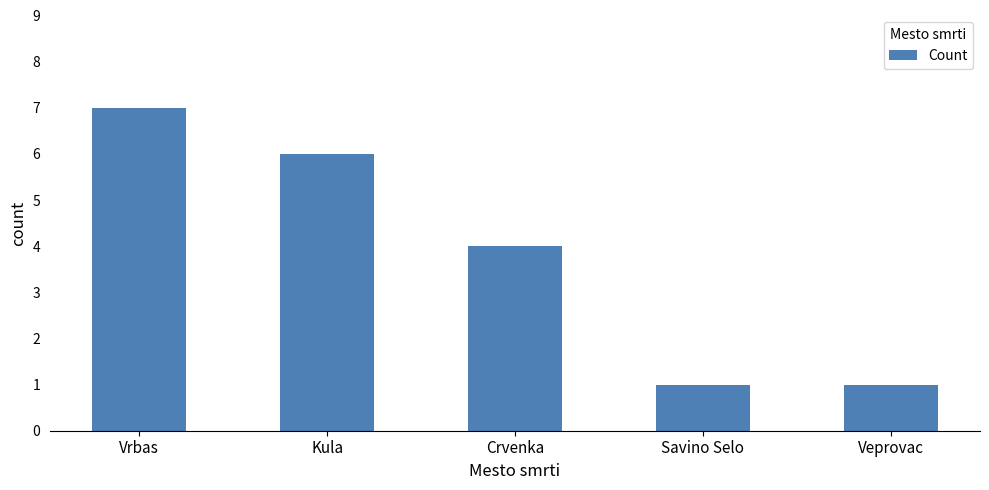

Are the bars horizontal?

No